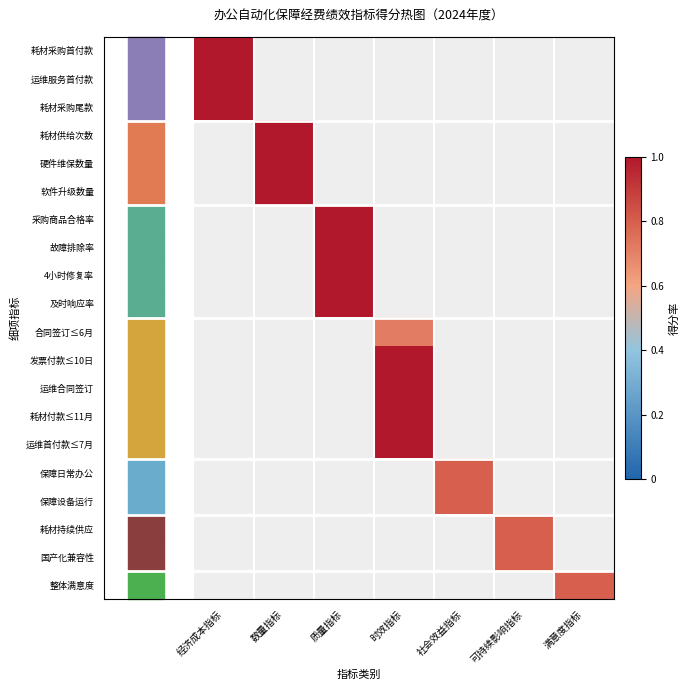

At how many categories does at least one series exceed 0?

7